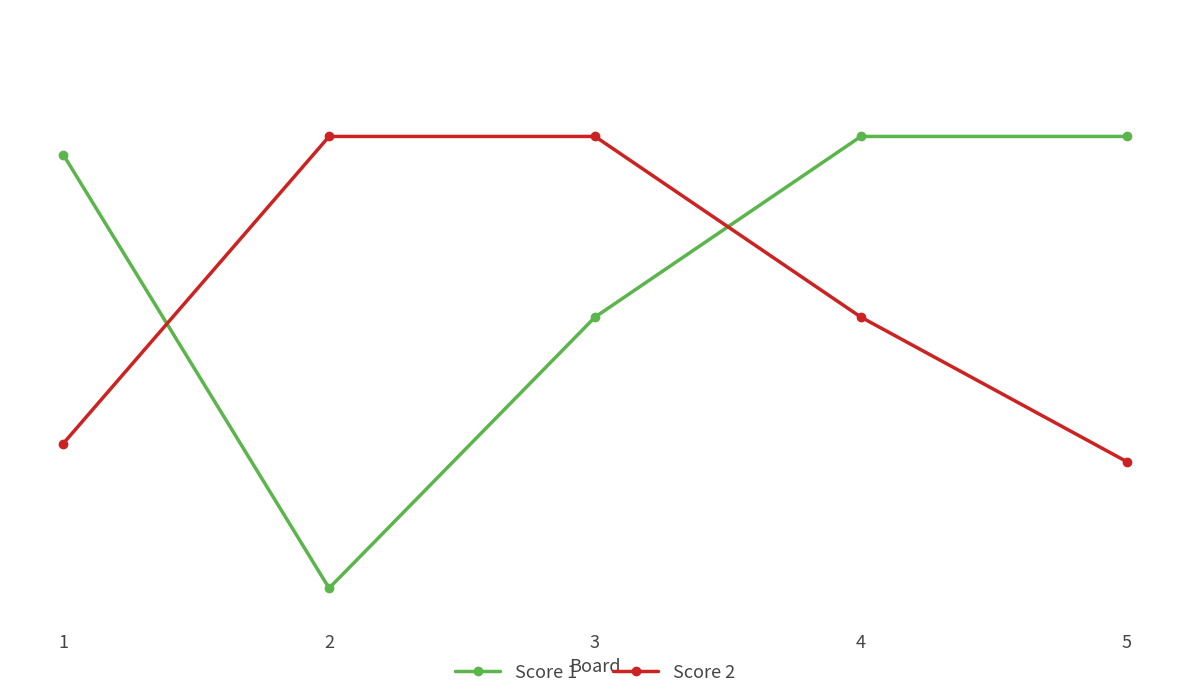

Which label corresponds to the smallest value in the chart?

2